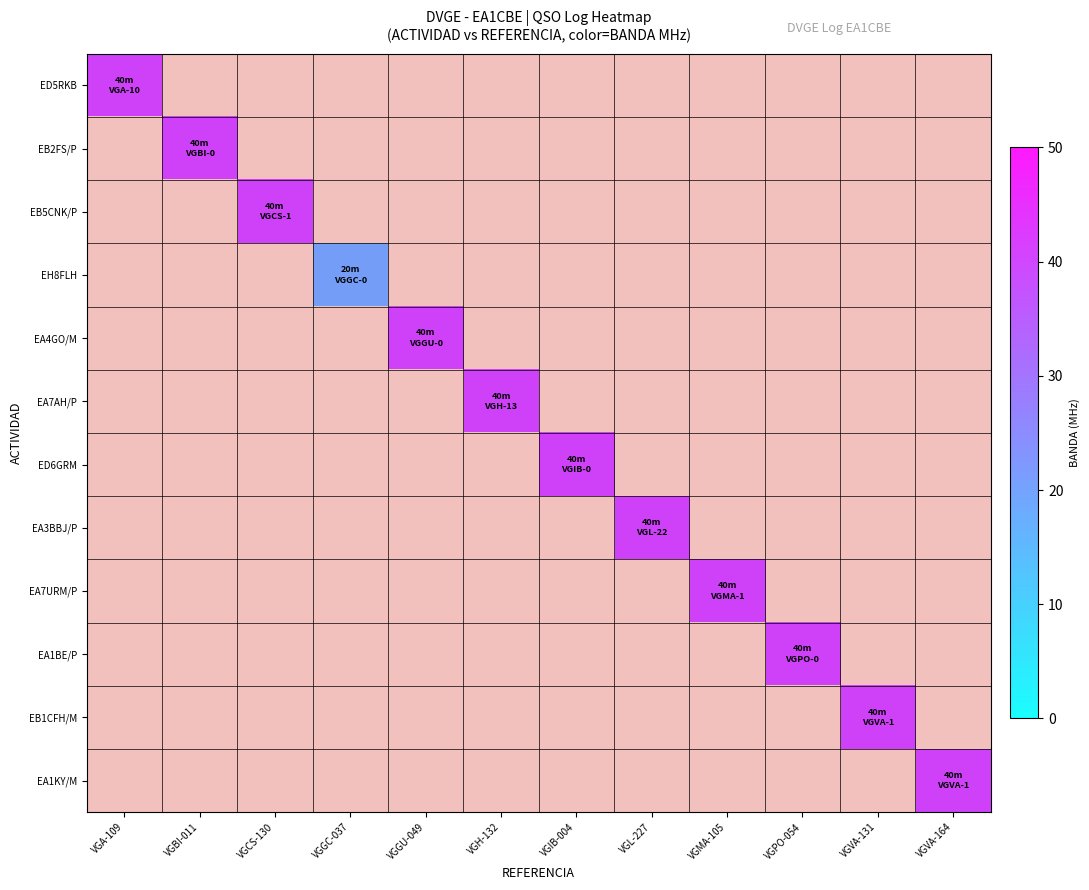

List the labels in order of EB2FS/P value, largest first.

VGA-109, VGBI-011, VGCS-130, VGGC-037, VGGU-049, VGH-132, VGIB-004, VGL-227, VGMA-105, VGPO-054, VGVA-131, VGVA-164